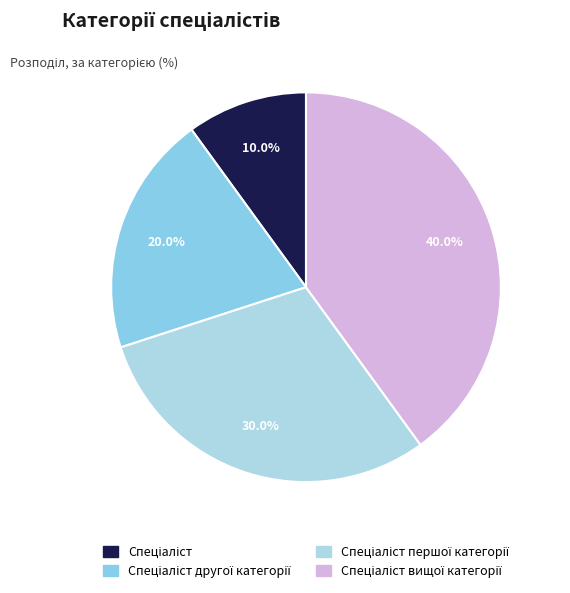

Is Спеціаліст the majority of the pie?

No